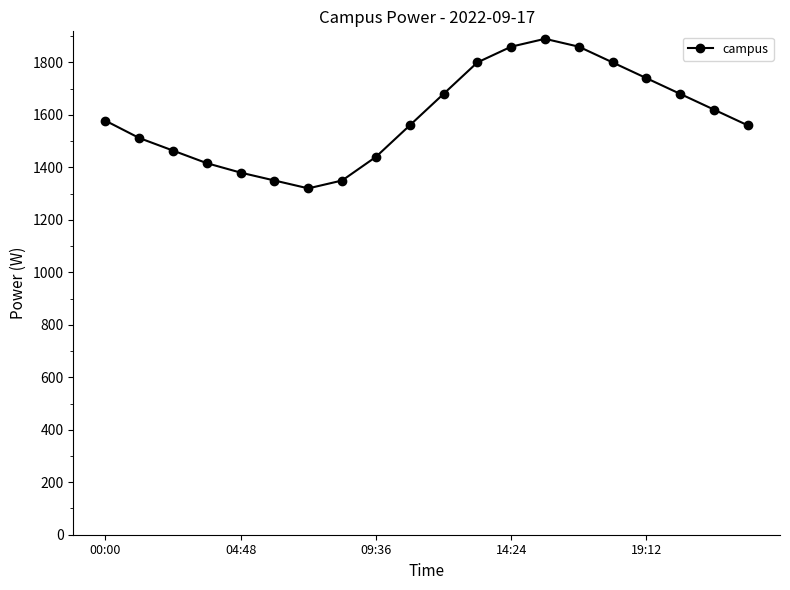

What is the greatest value displayed?

1890